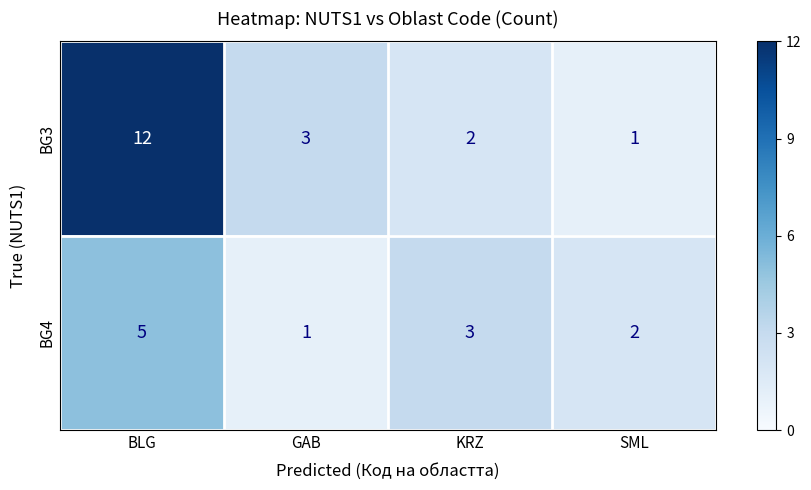

What is the total value across all series at GAB?

4